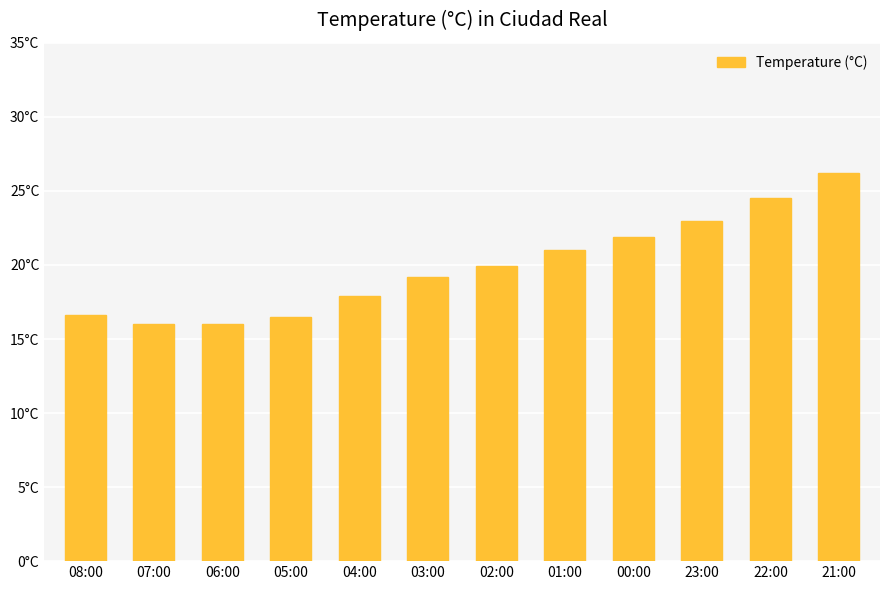

The chart shows a value of 38.9 at 21:00. True or false?

False